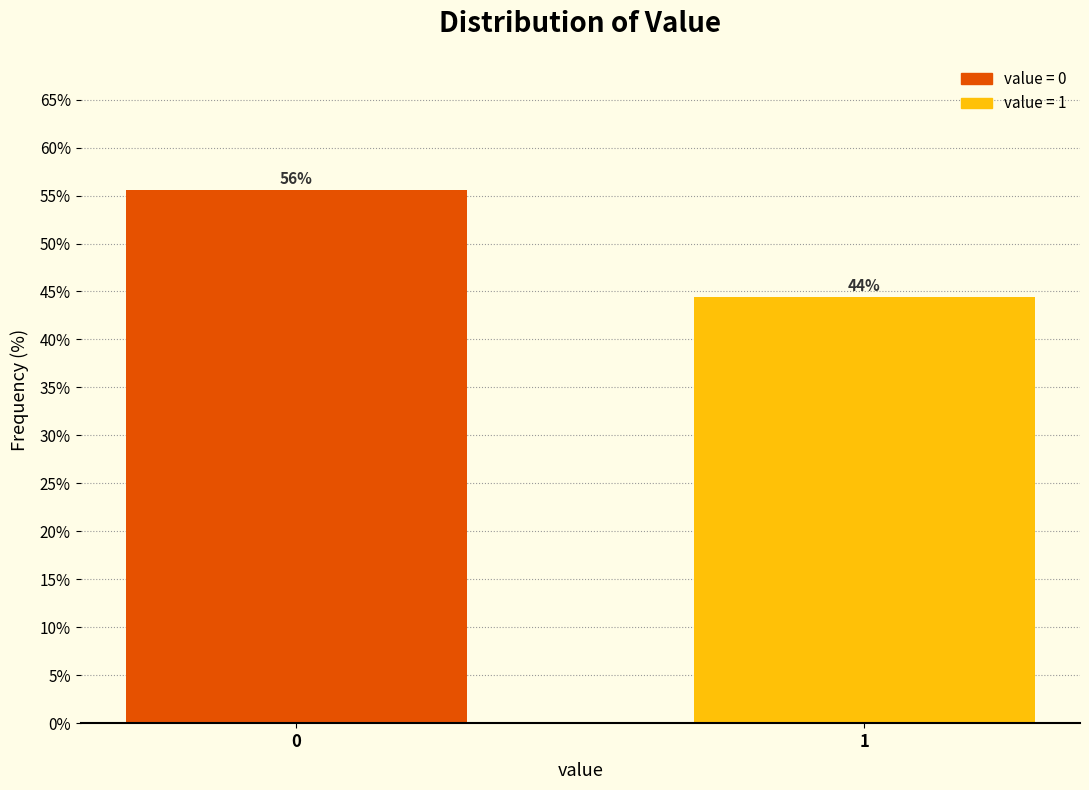

Does the chart contain any negative values?

No